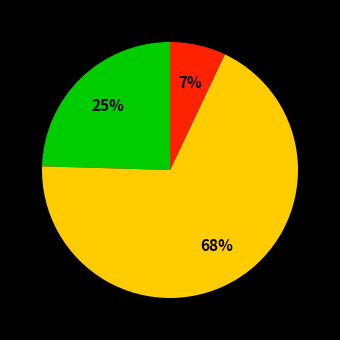

Is there any slice that represents more than half of the pie?

Yes